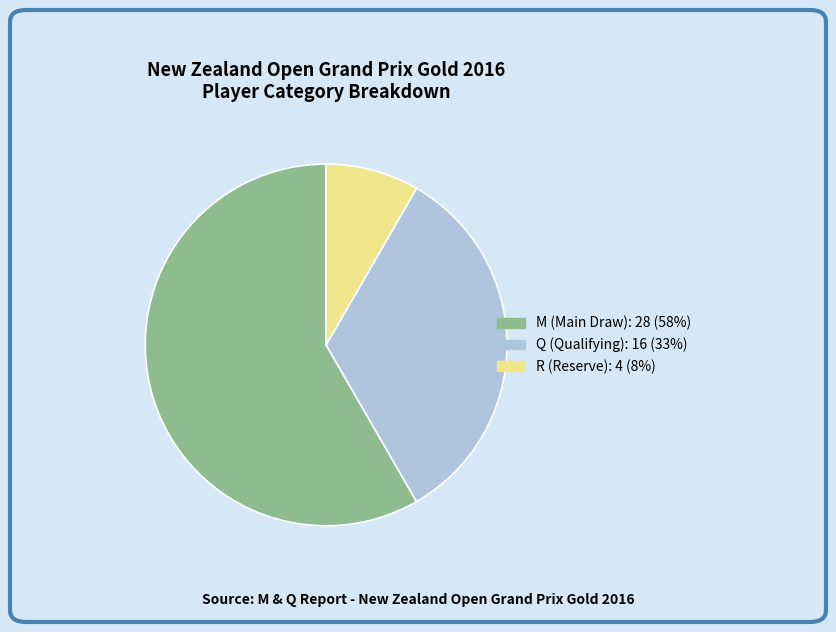

How many slices are in this pie chart?

3